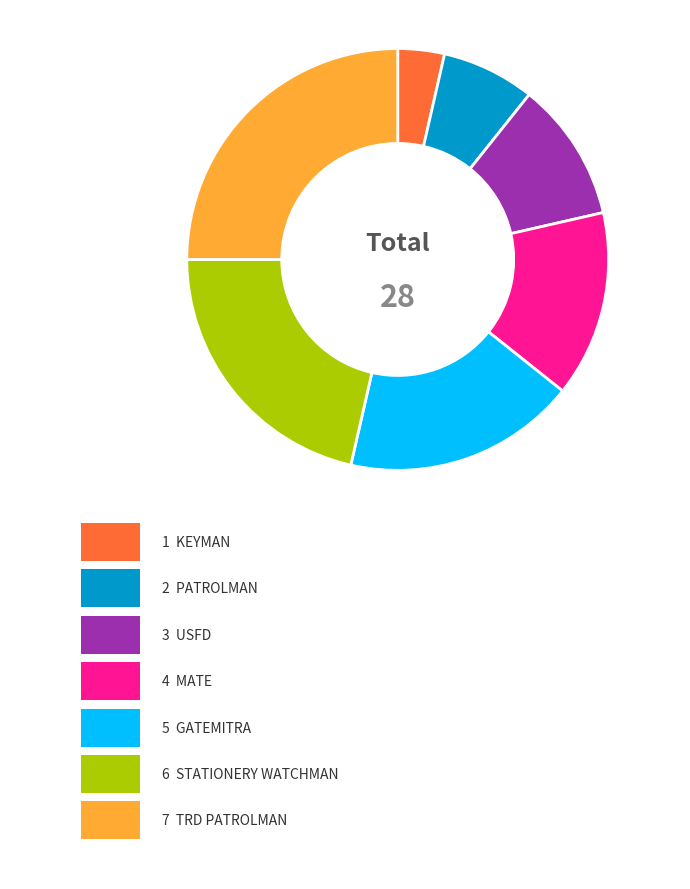

Does any single category account for the majority?

No